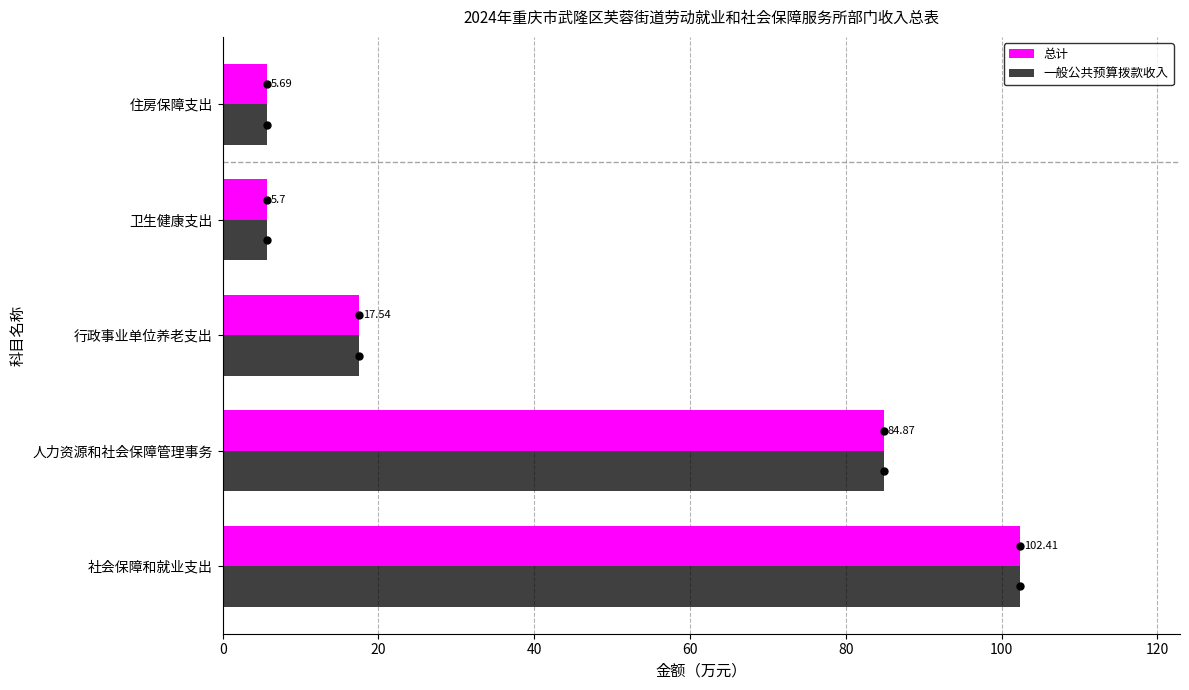

What is the average value of the 一般公共预算拨款收入 series?

43.2